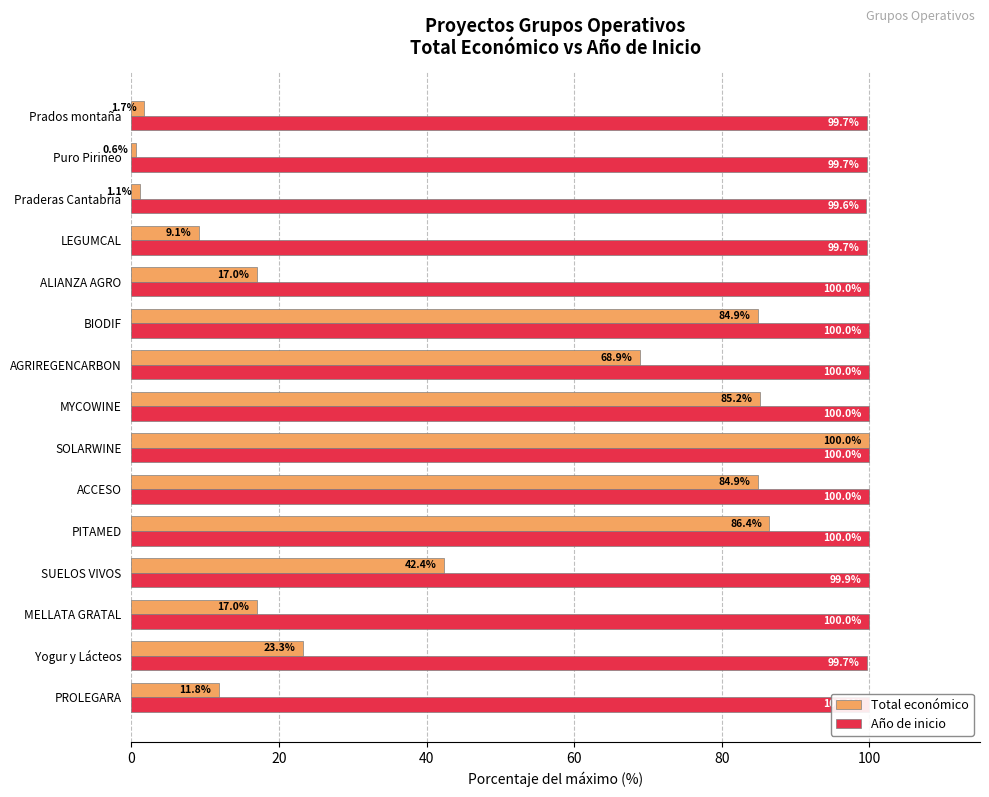

What is the difference between the Total económico values at Puro Pirineo and Prados montaña?

1.1